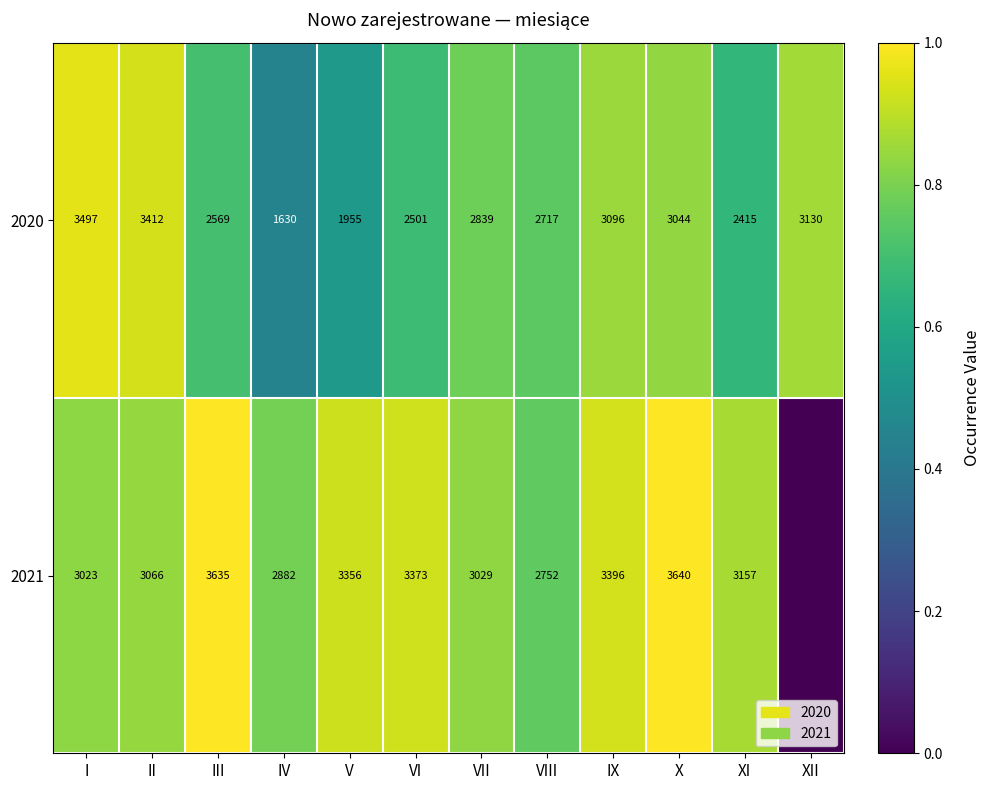

What is the difference between the maximum and second lowest values in the 2020 series?

1542